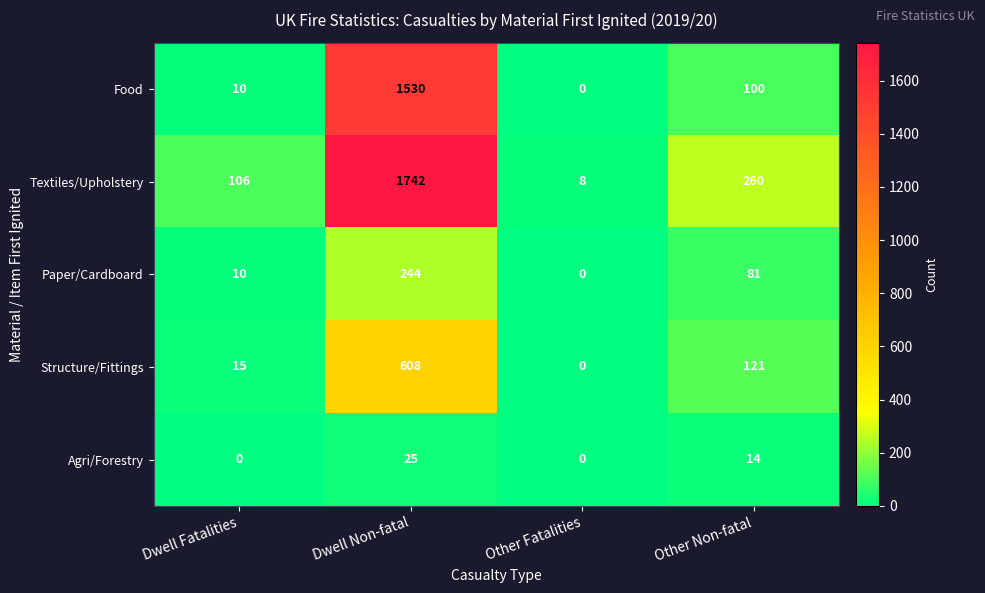

Reading right to left, transcribe all the data shown in this chart.

Food: Other Non-fatal=100	Other Fatalities=0	Dwell Non-fatal=1530	Dwell Fatalities=10
Textiles/Upholstery: Other Non-fatal=260	Other Fatalities=8	Dwell Non-fatal=1742	Dwell Fatalities=106
Paper/Cardboard: Other Non-fatal=81	Other Fatalities=0	Dwell Non-fatal=244	Dwell Fatalities=10
Structure/Fittings: Other Non-fatal=121	Other Fatalities=0	Dwell Non-fatal=608	Dwell Fatalities=15
Agri/Forestry: Other Non-fatal=14	Other Fatalities=0	Dwell Non-fatal=25	Dwell Fatalities=0